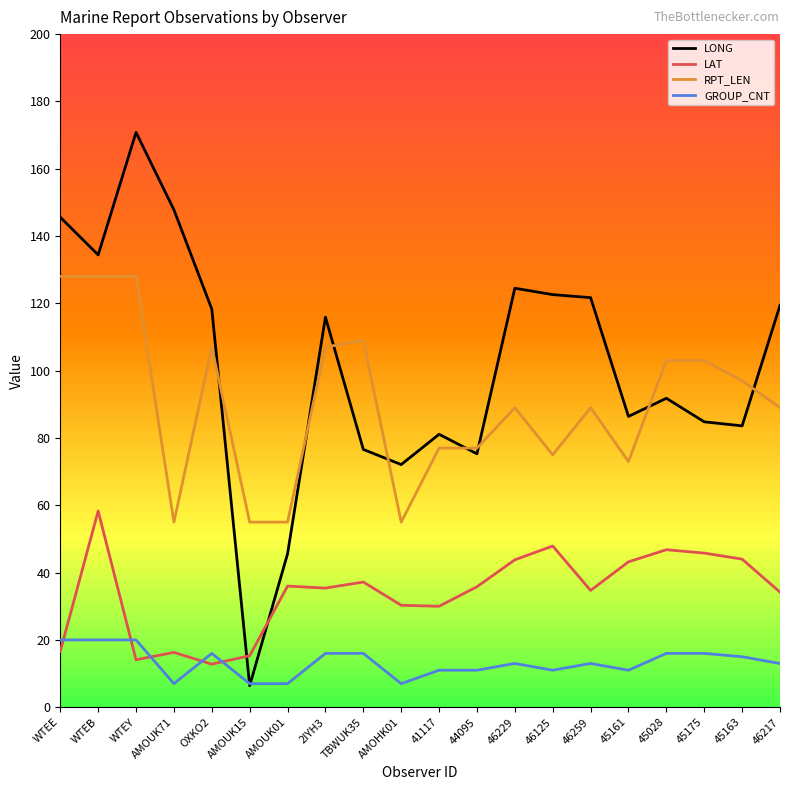

What is the spread (max minus min) of values at WTEE?

129.0